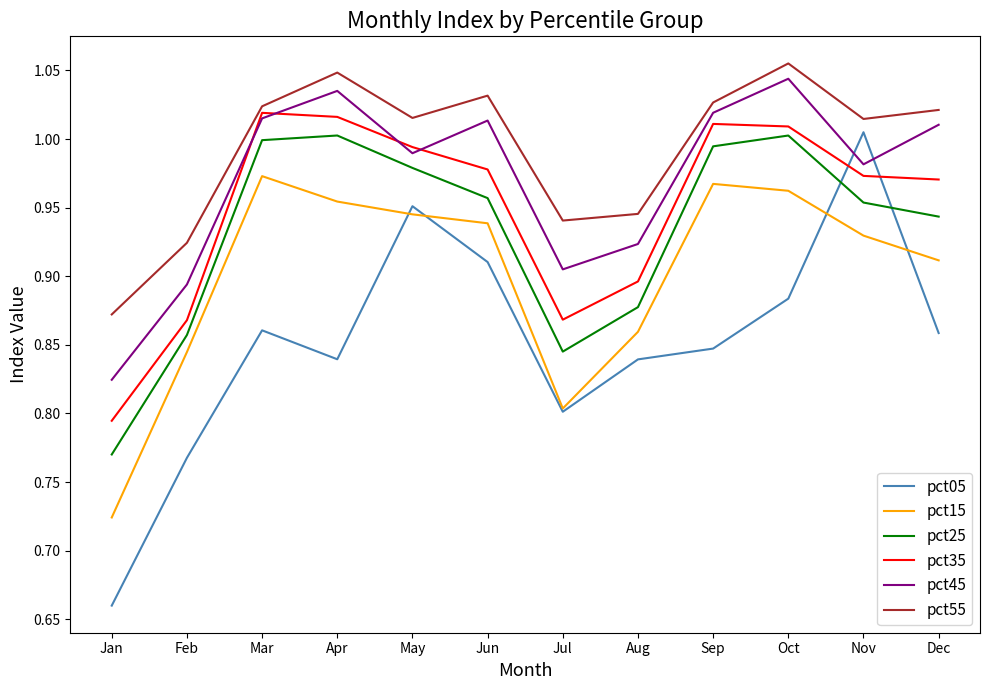

At which category is the sum across all series the highest?

Oct